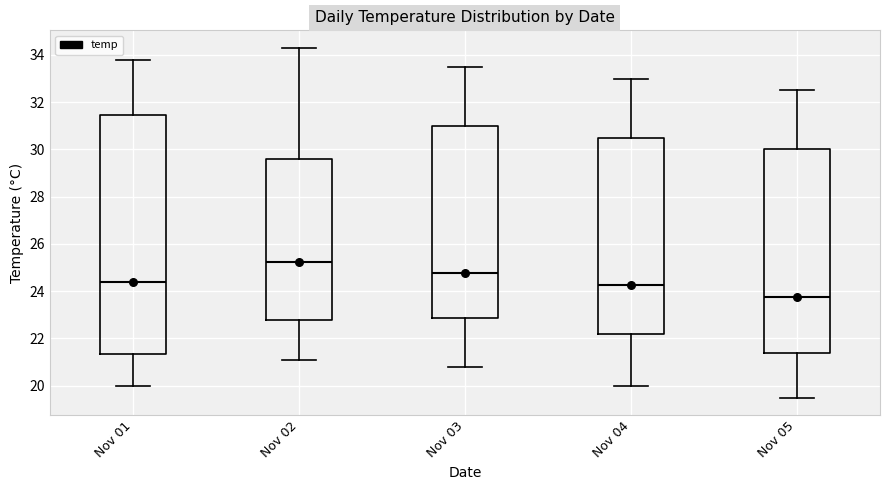

Comparing the boxes themselves (not the whiskers), which one is the tallest?

Nov 01